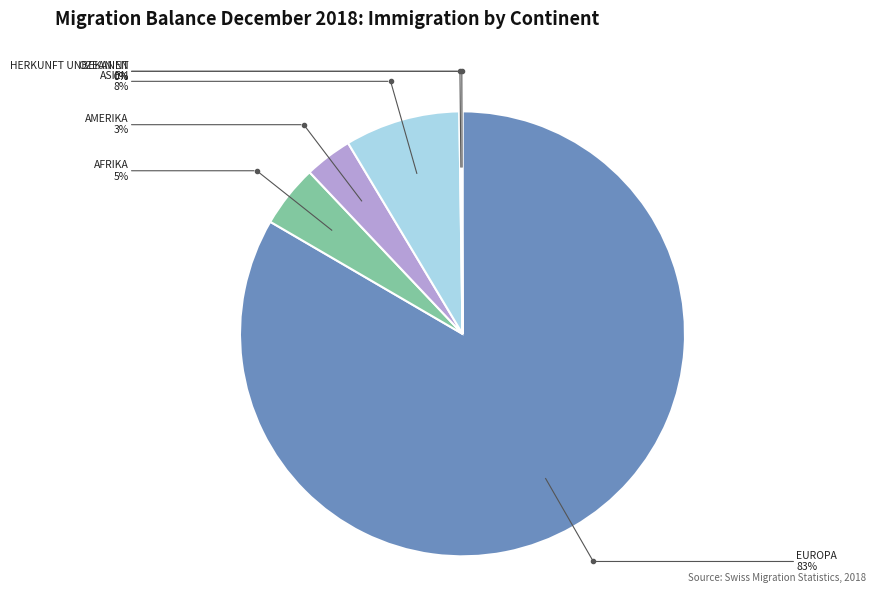

Does any single category account for the majority?

Yes